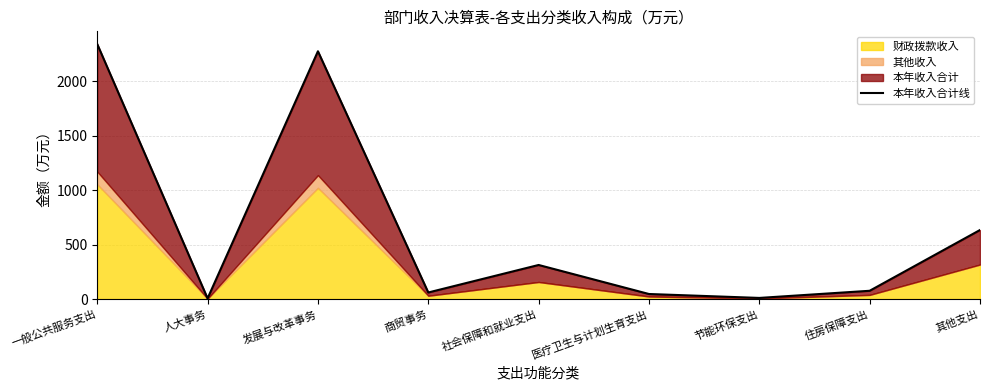

What is the ratio of the value at 医疗卫生与计划生育支出 to the value at 社会保障和就业支出?

0.1